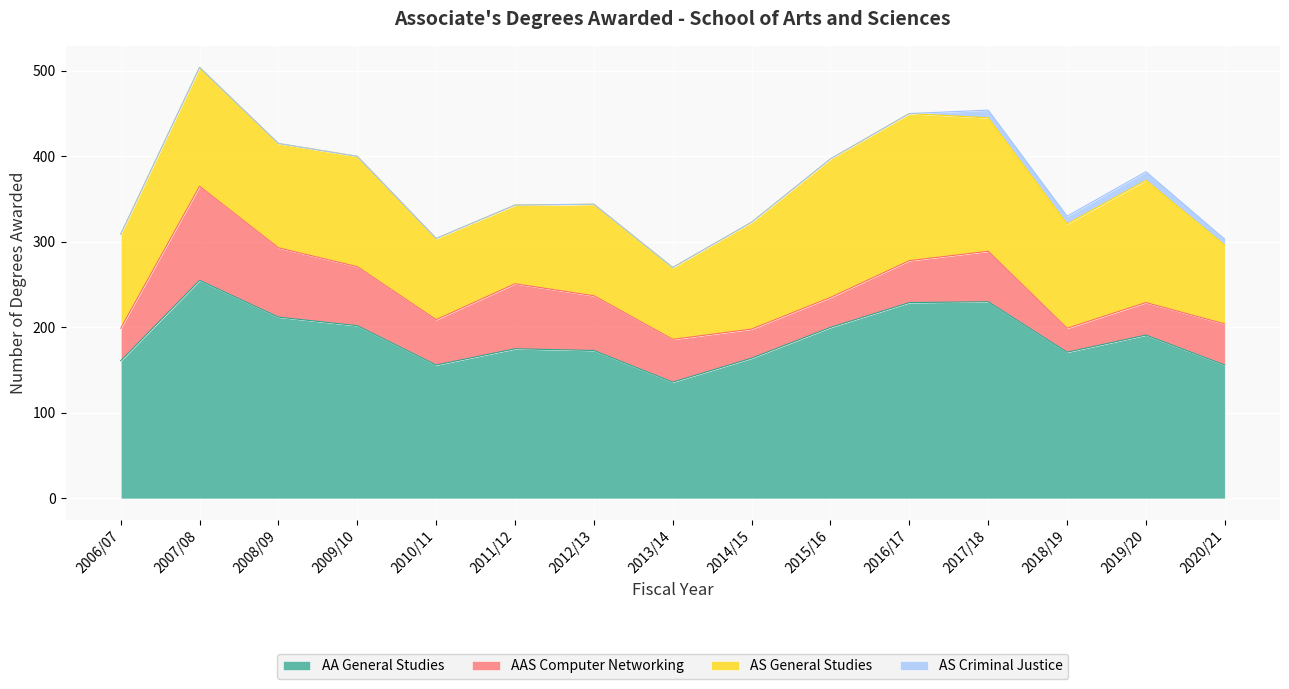

True or false: AAS Computer Networking and AS General Studies cross at least once.

False